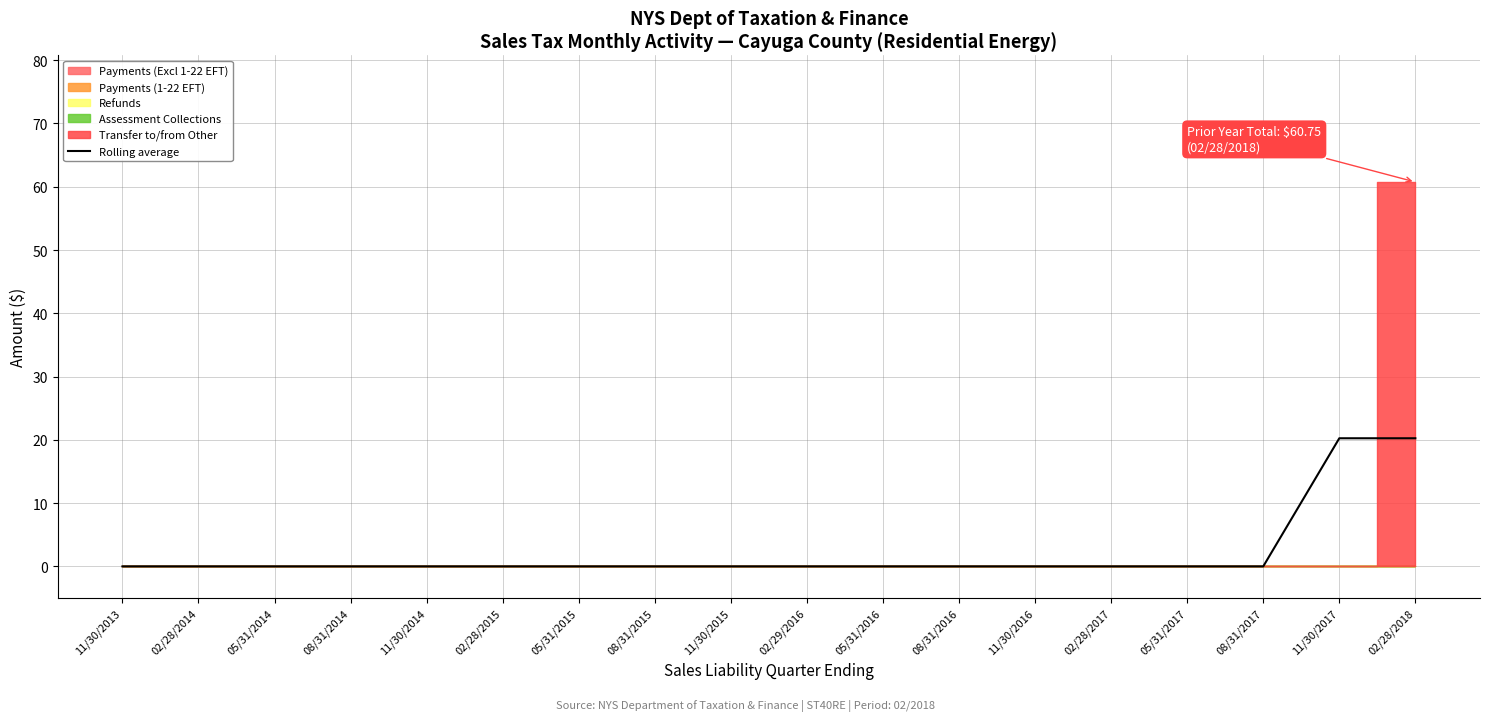

The chart shows a value of 10.2 at 05/31/2014. True or false?

False